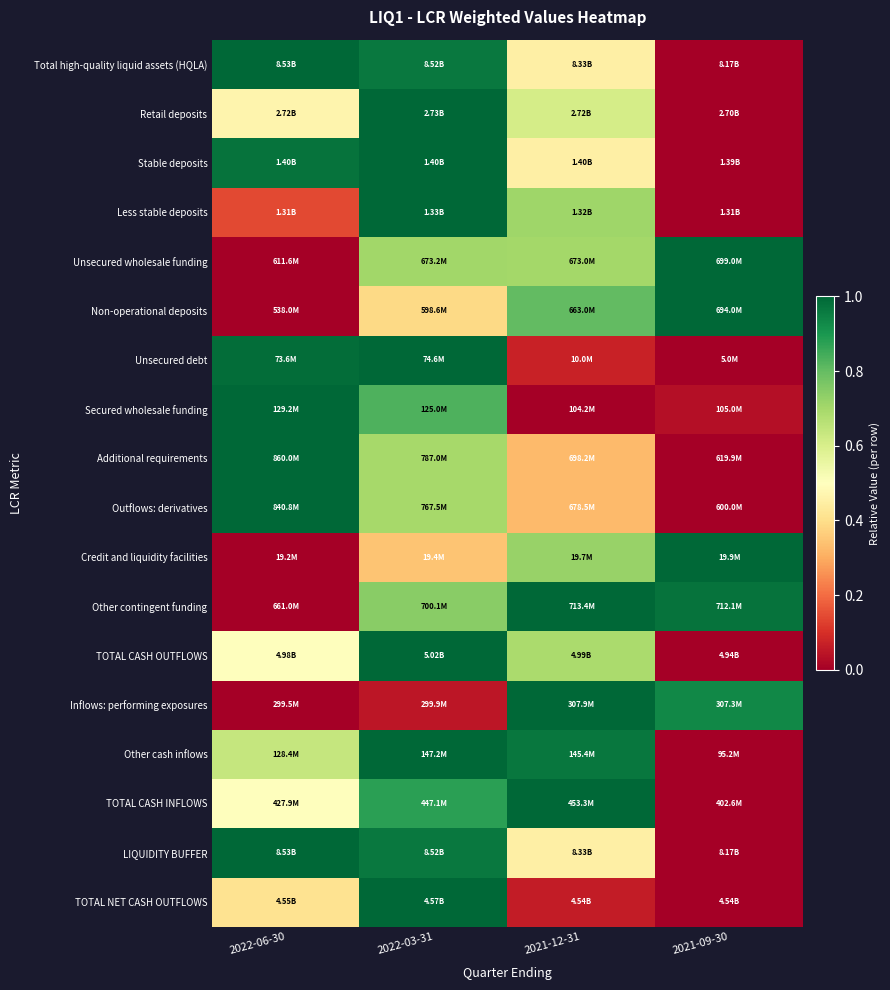

Reading right to left, what are all the values shown in this chart?

Total high-quality liquid assets (HQLA): 2021-09-30=0.0	2021-12-31=0.5	2022-03-31=1.0	2022-06-30=1.0
Retail deposits: 2021-09-30=0.0	2021-12-31=0.6	2022-03-31=1.0	2022-06-30=0.5
Stable deposits: 2021-09-30=0.0	2021-12-31=0.5	2022-03-31=1.0	2022-06-30=1.0
Less stable deposits: 2021-09-30=0.0	2021-12-31=0.7	2022-03-31=1.0	2022-06-30=0.1
Unsecured wholesale funding: 2021-09-30=1.0	2021-12-31=0.7	2022-03-31=0.7	2022-06-30=0.0
Non-operational deposits: 2021-09-30=1.0	2021-12-31=0.8	2022-03-31=0.4	2022-06-30=0.0
Unsecured debt: 2021-09-30=0.0	2021-12-31=0.1	2022-03-31=1.0	2022-06-30=1.0
Secured wholesale funding: 2021-09-30=0.0	2021-12-31=0.0	2022-03-31=0.8	2022-06-30=1.0
Additional requirements: 2021-09-30=0.0	2021-12-31=0.3	2022-03-31=0.7	2022-06-30=1.0
Outflows: derivatives: 2021-09-30=0.0	2021-12-31=0.3	2022-03-31=0.7	2022-06-30=1.0
Credit and liquidity facilities: 2021-09-30=1.0	2021-12-31=0.7	2022-03-31=0.3	2022-06-30=0.0
Other contingent funding: 2021-09-30=1.0	2021-12-31=1.0	2022-03-31=0.7	2022-06-30=0.0
TOTAL CASH OUTFLOWS: 2021-09-30=0.0	2021-12-31=0.7	2022-03-31=1.0	2022-06-30=0.5
Inflows: performing exposures: 2021-09-30=0.9	2021-12-31=1.0	2022-03-31=0.1	2022-06-30=0.0
Other cash inflows: 2021-09-30=0.0	2021-12-31=1.0	2022-03-31=1.0	2022-06-30=0.6
TOTAL CASH INFLOWS: 2021-09-30=0.0	2021-12-31=1.0	2022-03-31=0.9	2022-06-30=0.5
LIQUIDITY BUFFER: 2021-09-30=0.0	2021-12-31=0.5	2022-03-31=1.0	2022-06-30=1.0
TOTAL NET CASH OUTFLOWS: 2021-09-30=0.0	2021-12-31=0.1	2022-03-31=1.0	2022-06-30=0.4